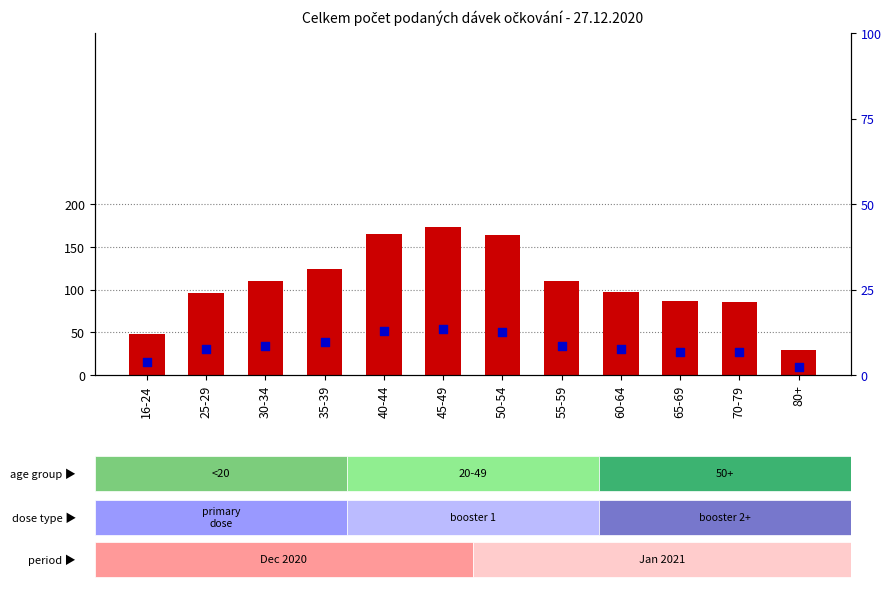

What is the total value across all series at 65-69?

92.7